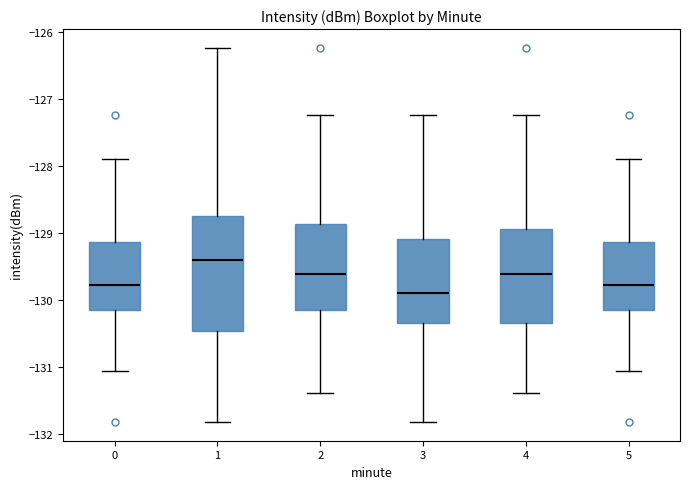

Reading left to right, transcribe this box plot: for each box, give where its median line is, the range the box spans, and where its two whiskers end, as read against the y-axis. The values are not printed on the chart, so give them approximately, as read against the axis.

0: median -129.8, box -130.2 to -129.1, whiskers -131.1 to -127.9
1: median -129.4, box -130.5 to -128.7, whiskers -131.8 to -126.2
2: median -129.6, box -130.2 to -128.9, whiskers -131.4 to -127.2
3: median -129.9, box -130.3 to -129.1, whiskers -131.8 to -127.2
4: median -129.6, box -130.3 to -128.9, whiskers -131.4 to -127.2
5: median -129.8, box -130.2 to -129.1, whiskers -131.1 to -127.9